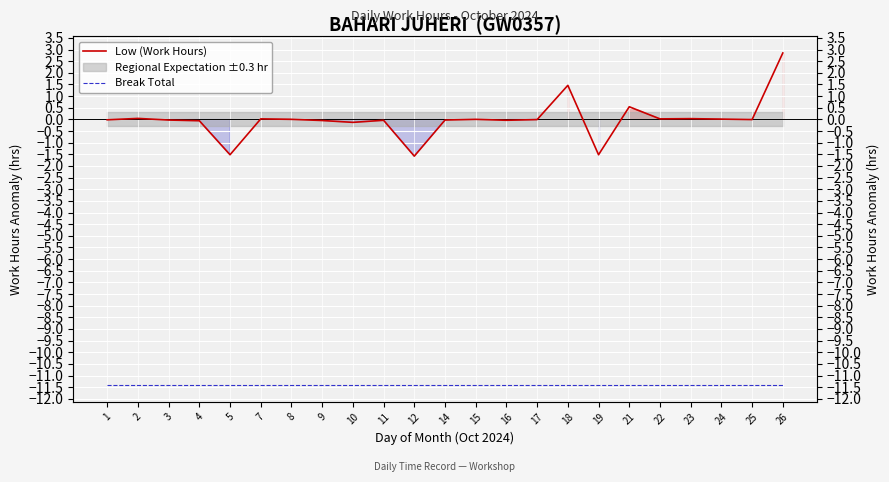

What is the total value across all series at 4?

-11.5